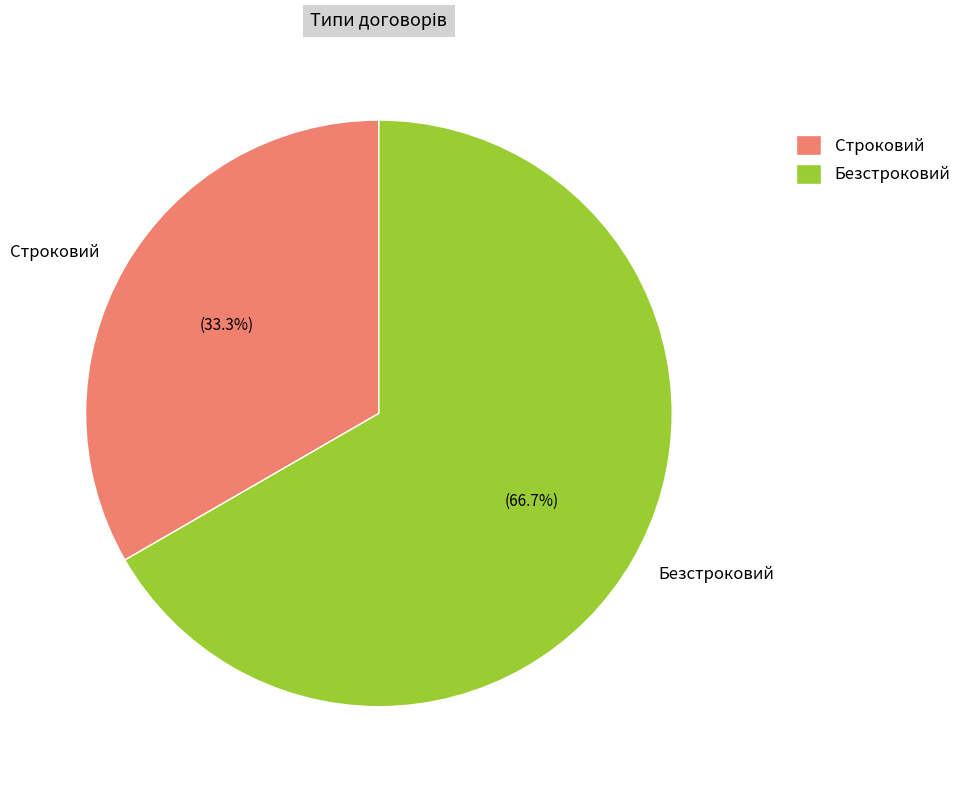

To the nearest percent, what percentage of the pie is Безстроковий?

67%